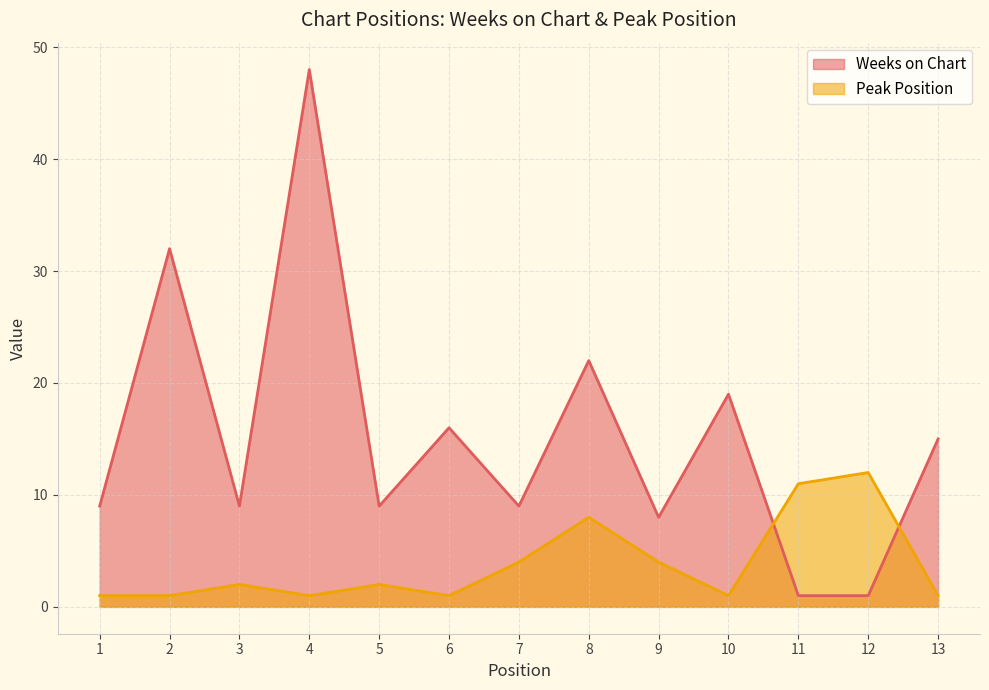

What is the difference between the maximum and second lowest values in the Peak Position series?

11